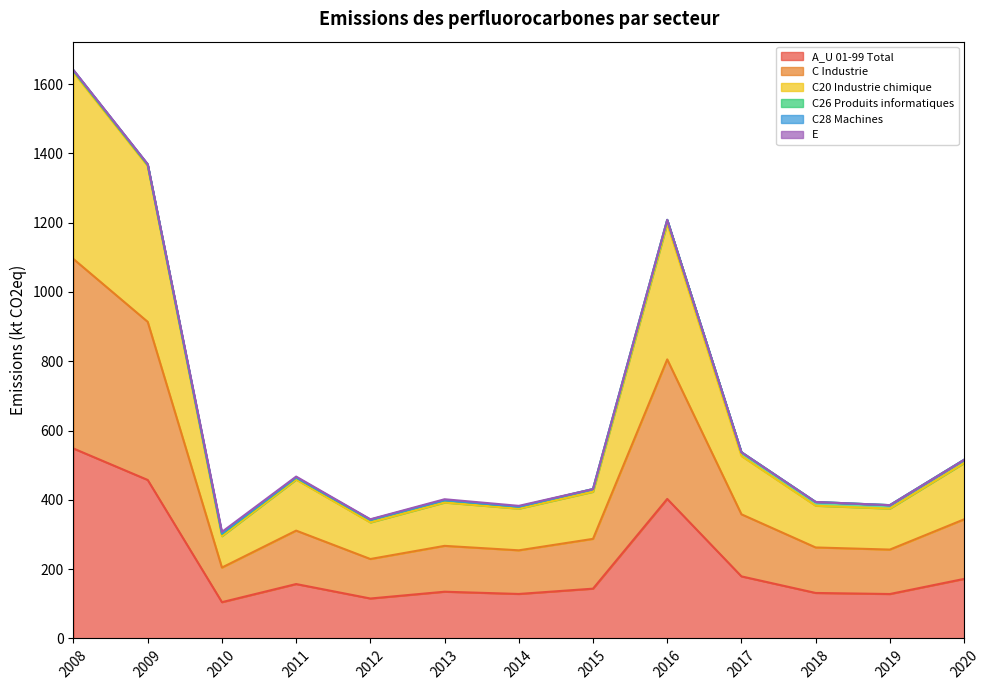

At which label is A_U 01-99 Total closest to 326?

2016